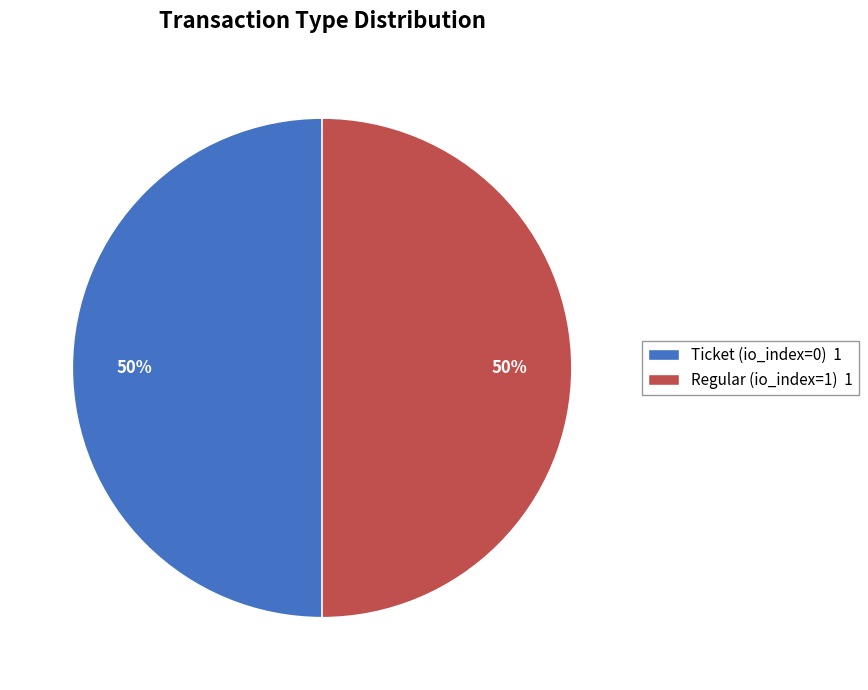

What is the ratio of the value at Regular (io_index=1) 1 to the value at Ticket (io_index=0) 1?

1.0